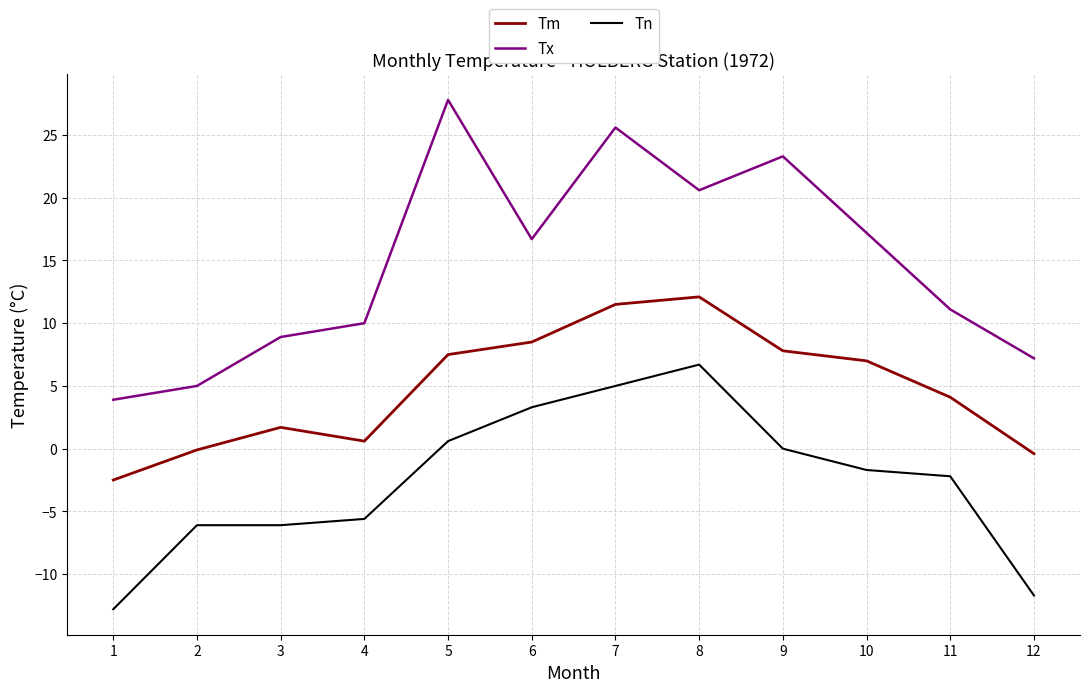

Read the Tm value at 11.

4.1